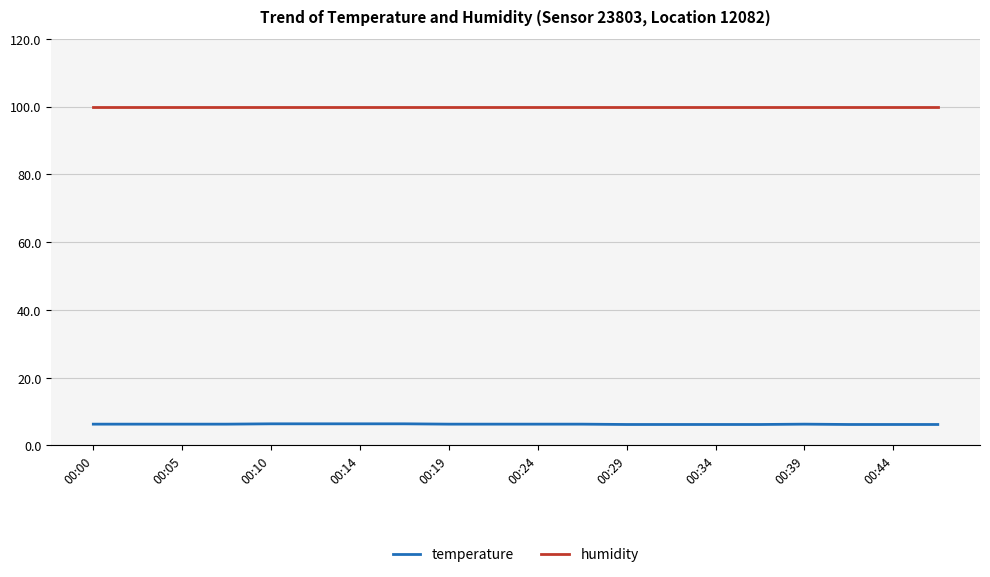

List the series in order of their overall mean, highest first.

humidity, temperature